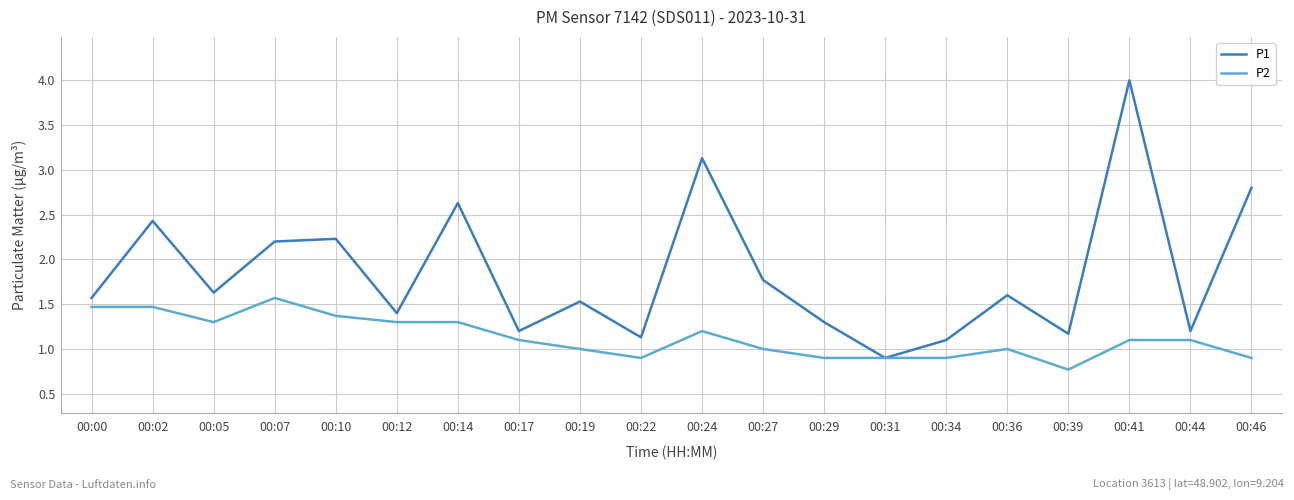

List the series in order of their peak value, lowest first.

P2, P1